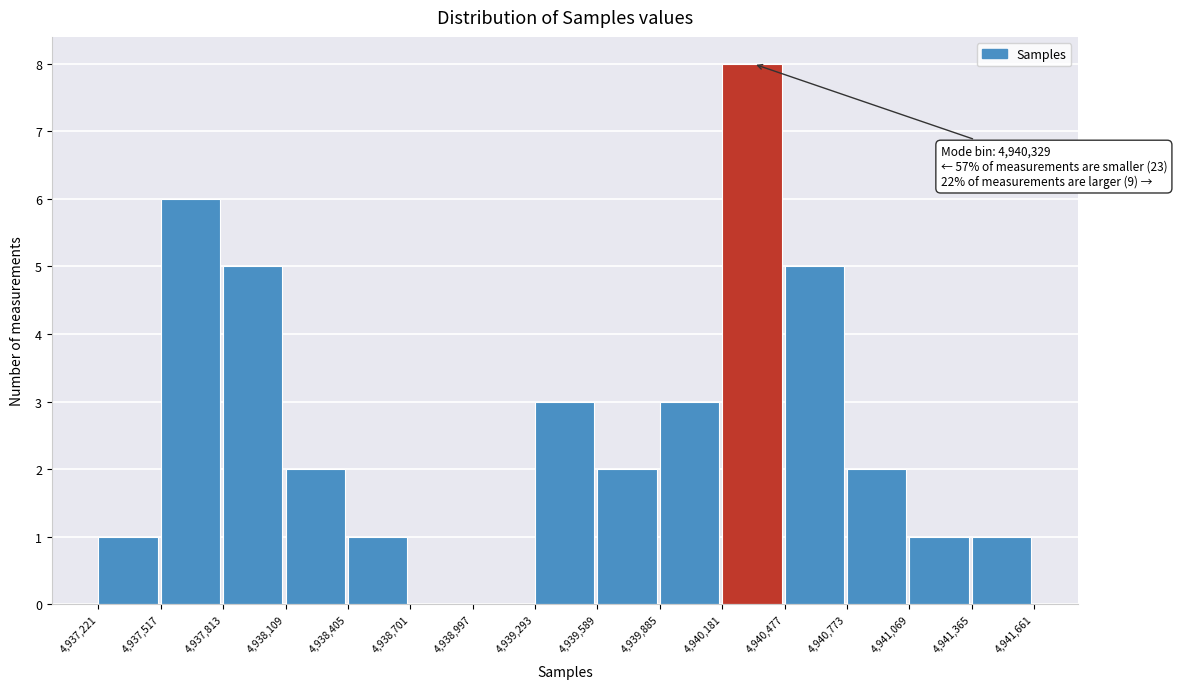

Over which range of the x-axis is the bar tallest?

4,940,181 to 4,940,477